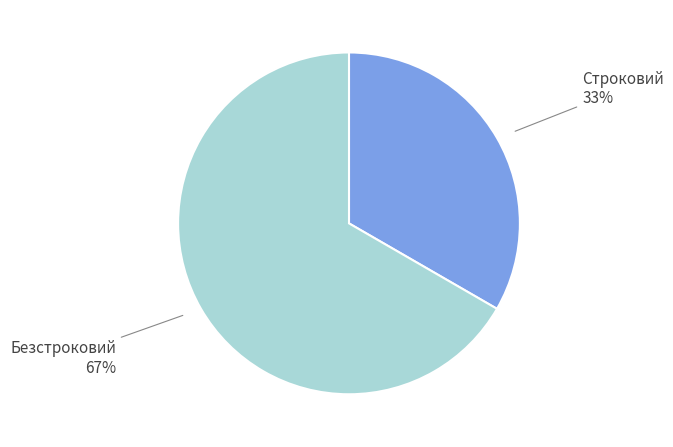

How many segments does this pie chart have?

2